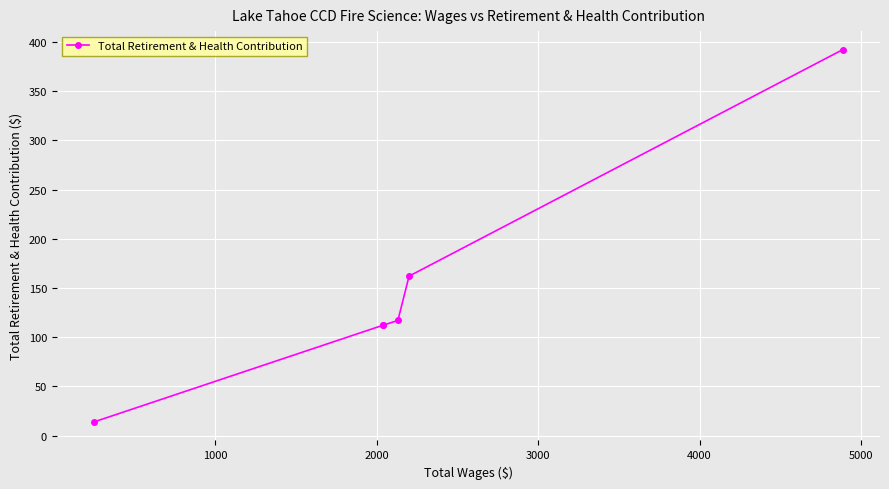

What is the sum of all values?

909